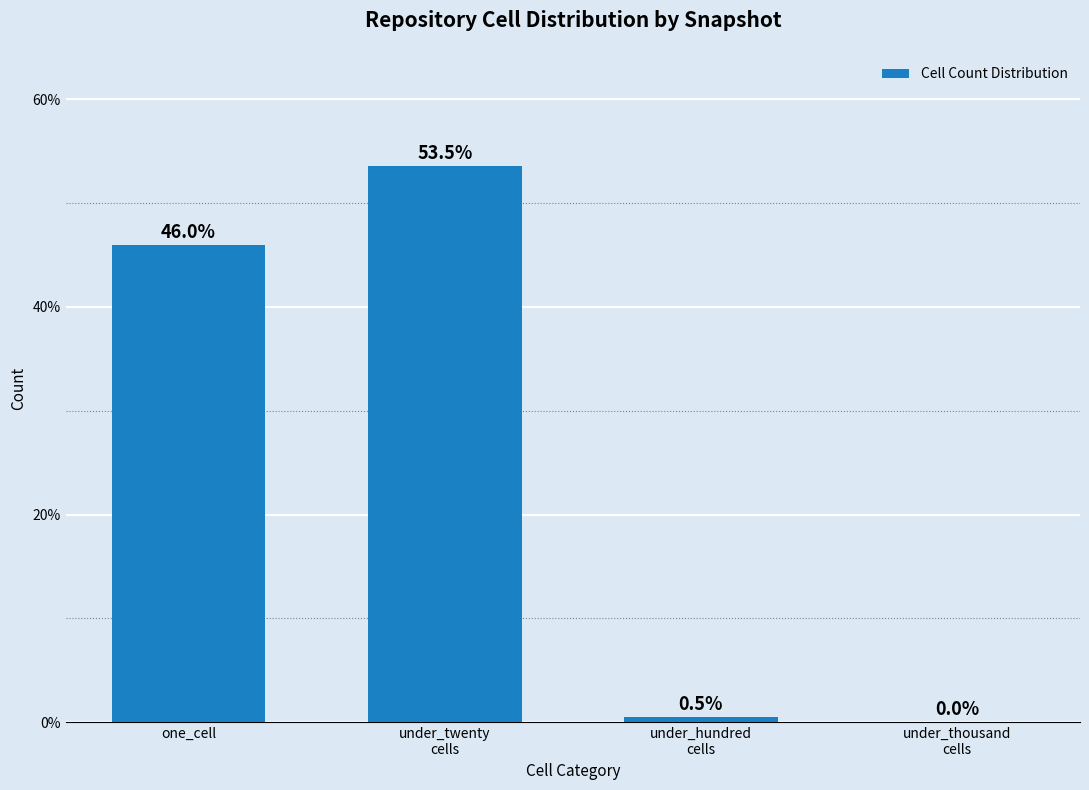

At which label is the value closest to 26?

one_cell